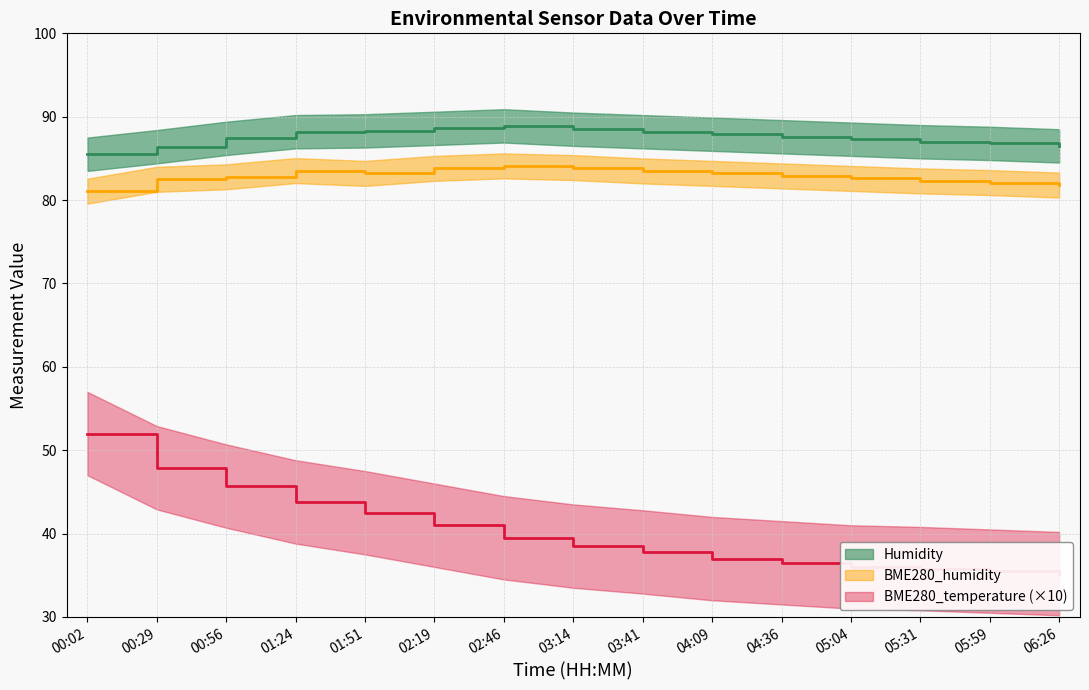

Rank the categories by BME280_temperature value from lowest to highest.

06:26, 05:59, 05:31, 05:04, 04:36, 04:09, 03:41, 03:14, 02:46, 02:19, 01:51, 01:24, 00:56, 00:29, 00:02